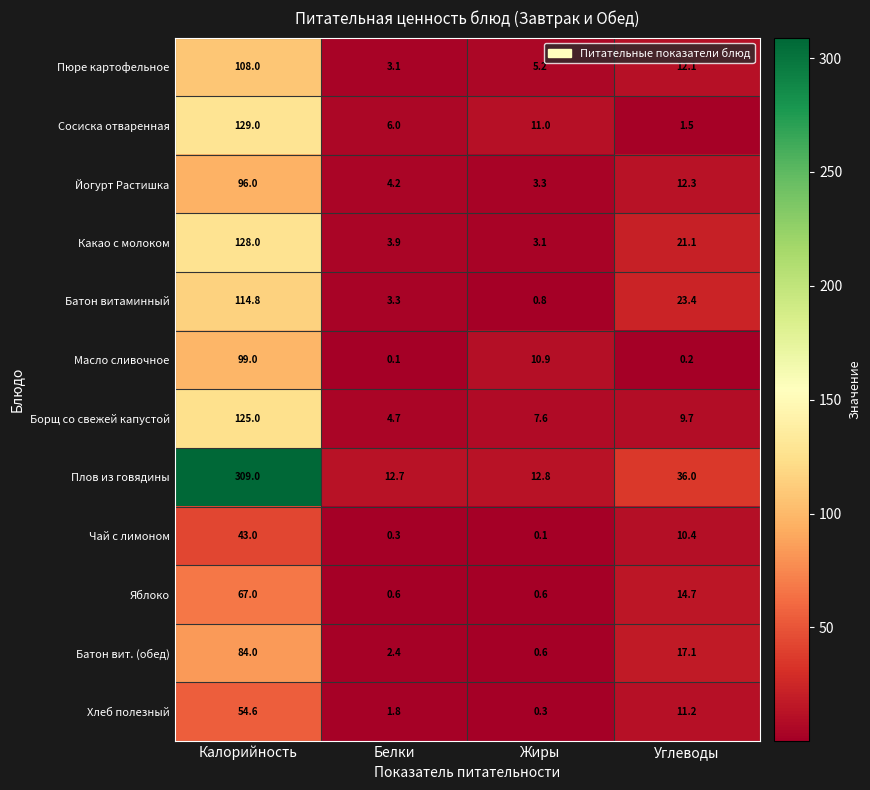

What is the total value across all series at Белки?

43.1